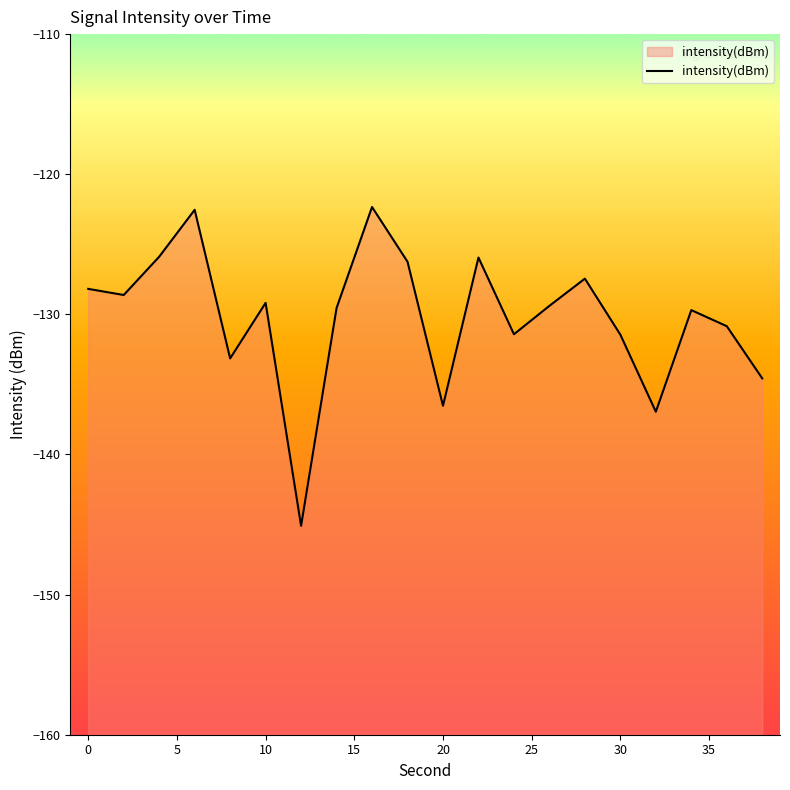

The chart shows a value of -131.5 at 30. True or false?

True